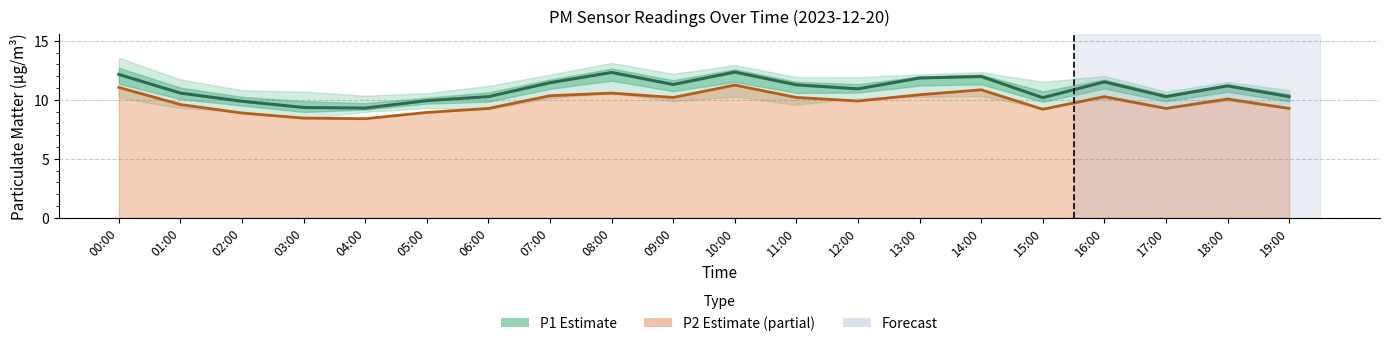

At 11:00, list the series in order from largest to smallest.

P1 (PM10), P2 (PM2.5)